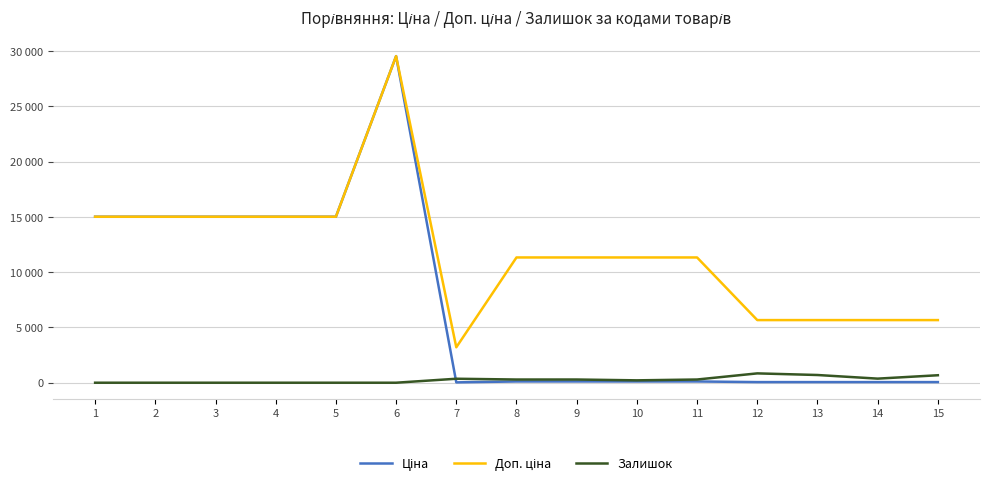

What is the difference between the highest and lowest values at 9?

11220.7